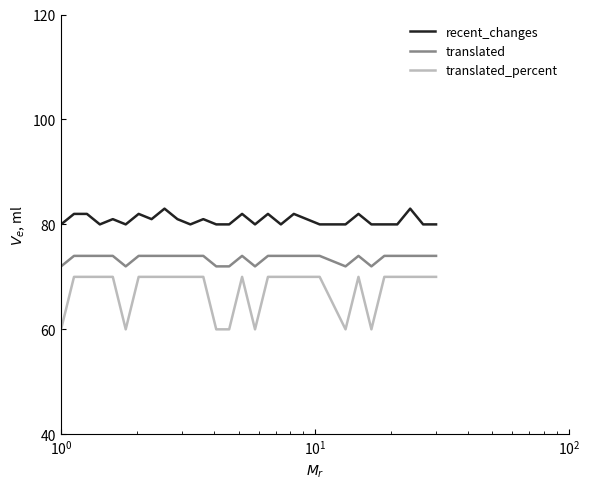

What are all the series names shown in the legend?

recent_changes, translated, translated_percent